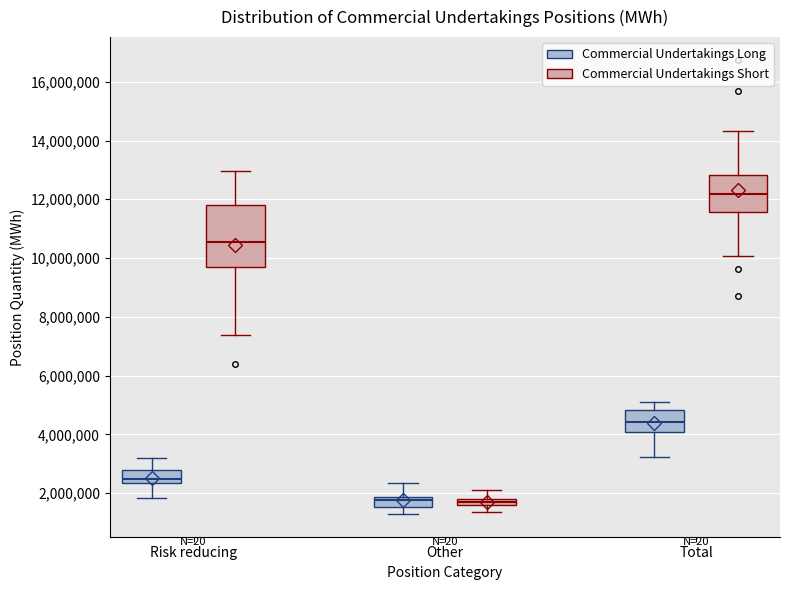

Comparing the boxes themselves (not the whiskers), which one is the tallest?

Risk reducing (Commercial Undertakings Short)